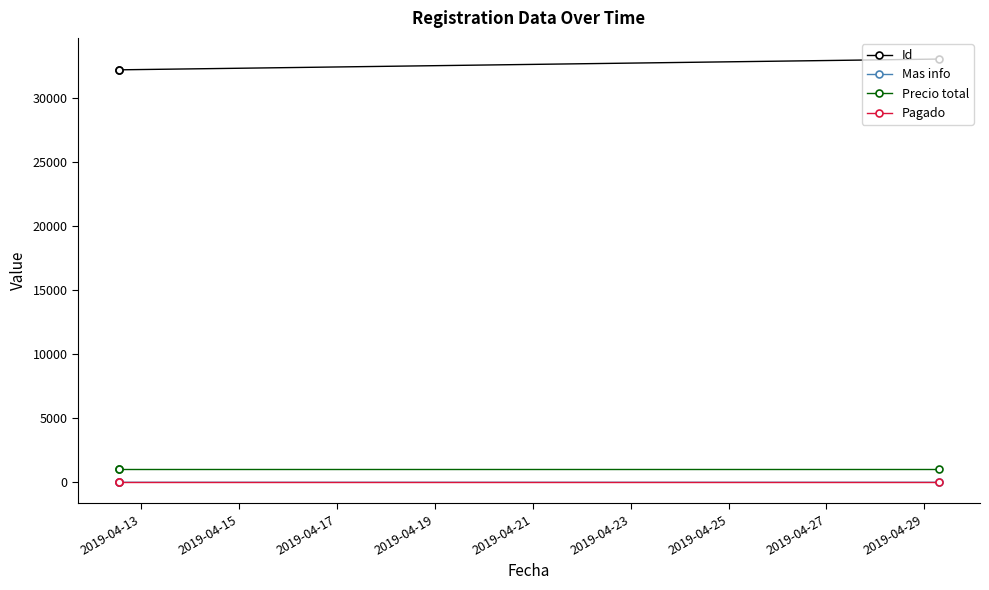

Which series has the largest total across all categories?

Id